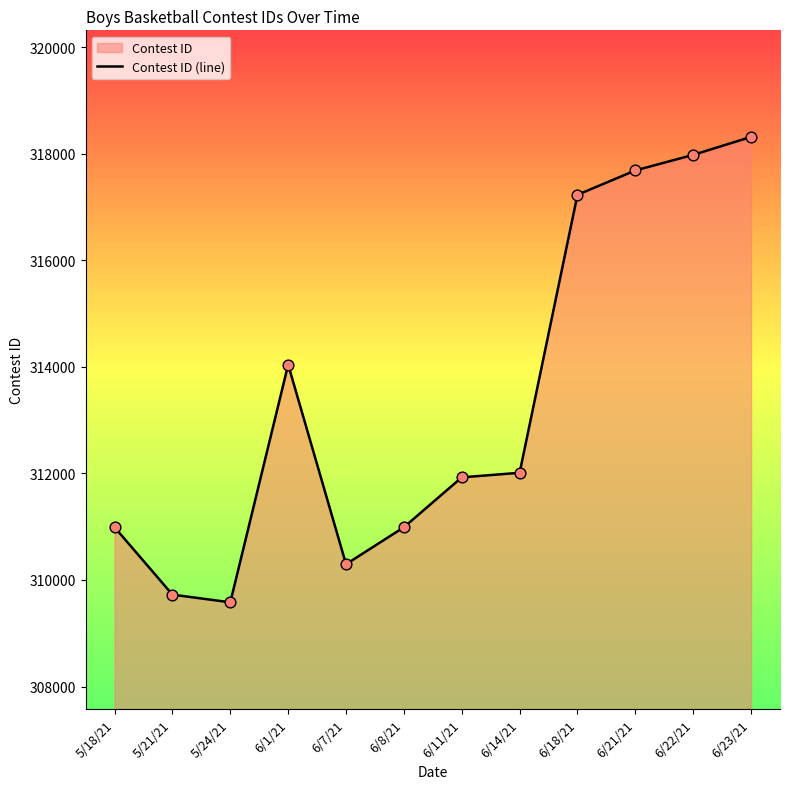

What is the change in value from 5/21/21 to 6/22/21?

+8253